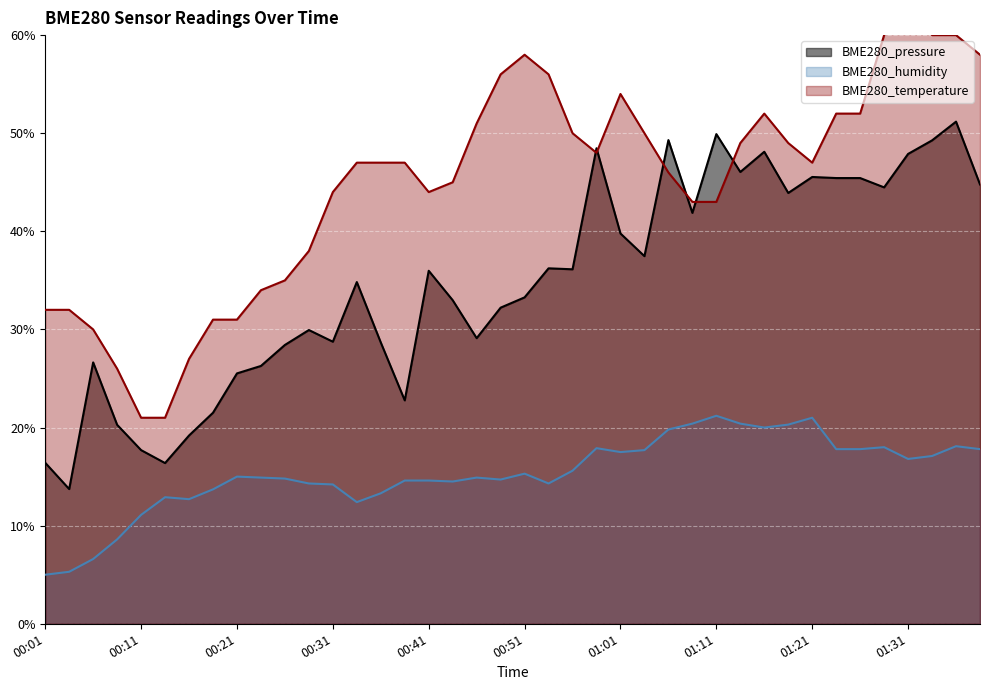

Is it true that BME280_temperature equals 86.1 at 01:31?

False